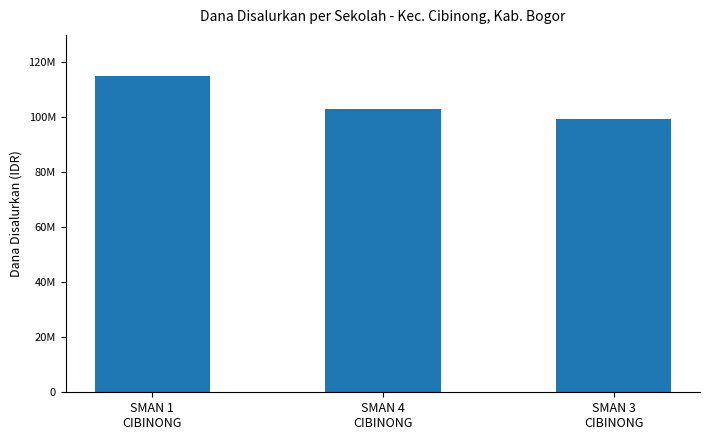

Are the bars horizontal?

No